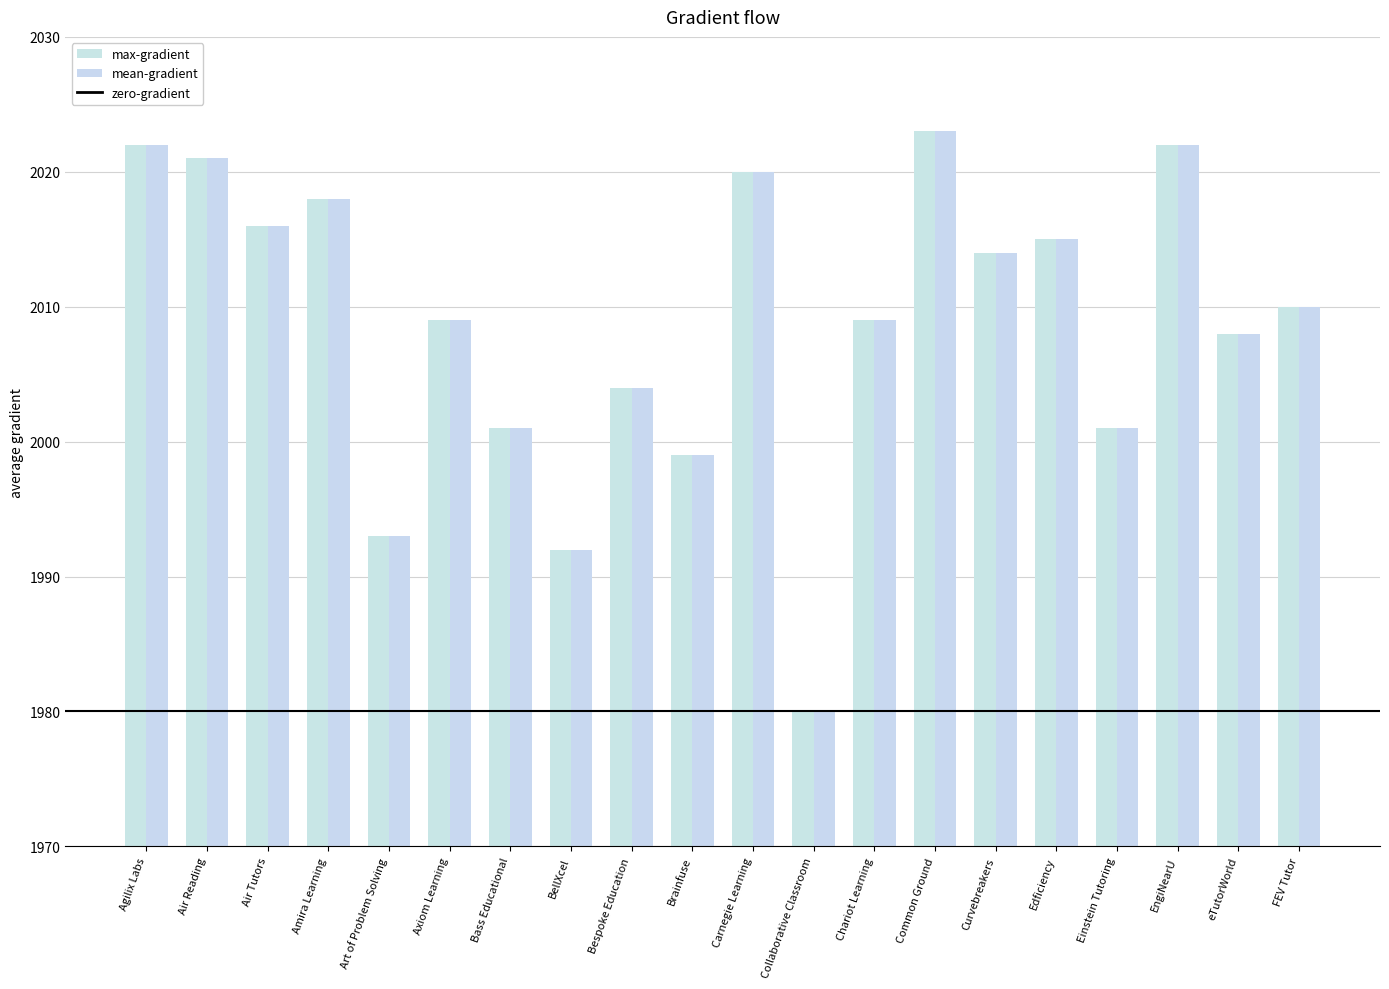

What is the total value across all series at Bass Educational?

4002